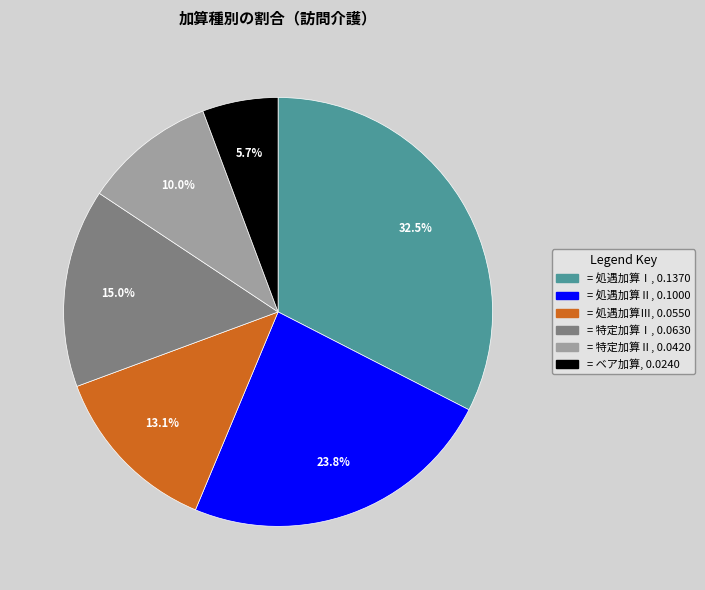

How many slices are in this pie chart?

6